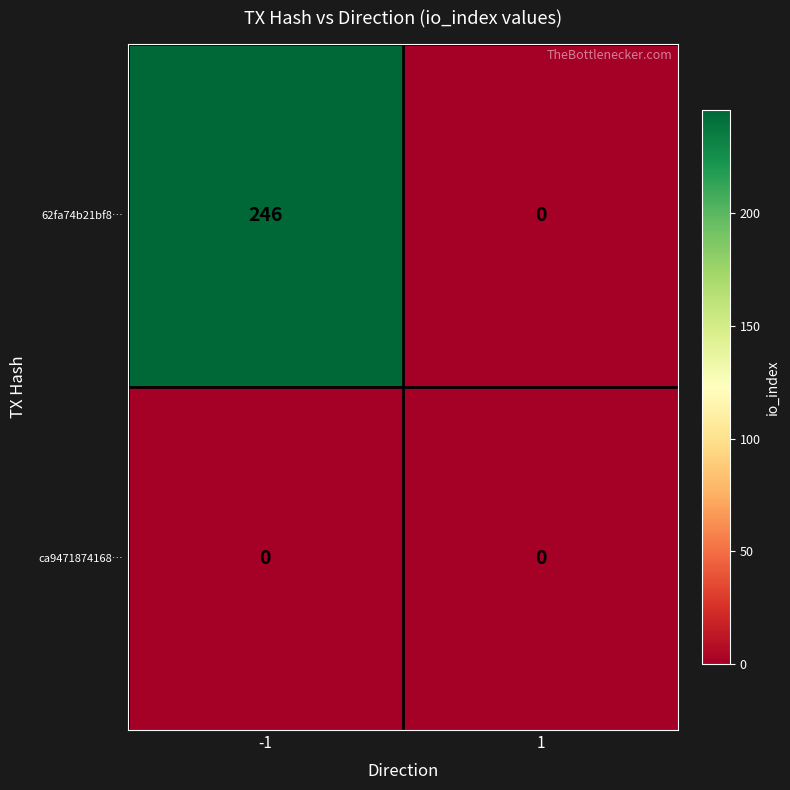

Which series has the largest total across all categories?

62fa74b21bf8…